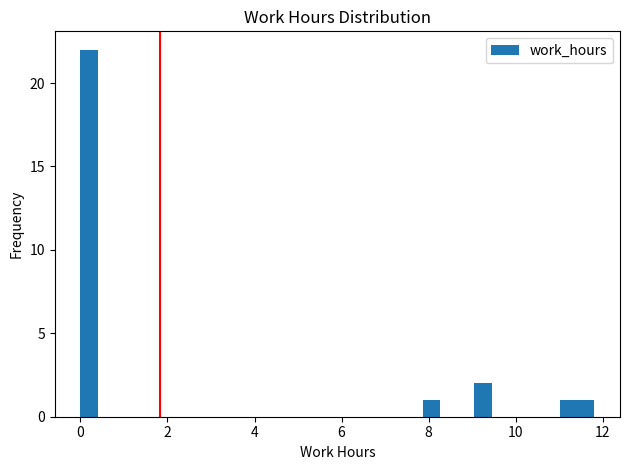

Read against the x-axis, roughly where is the centre of the tallest bar?

0.2